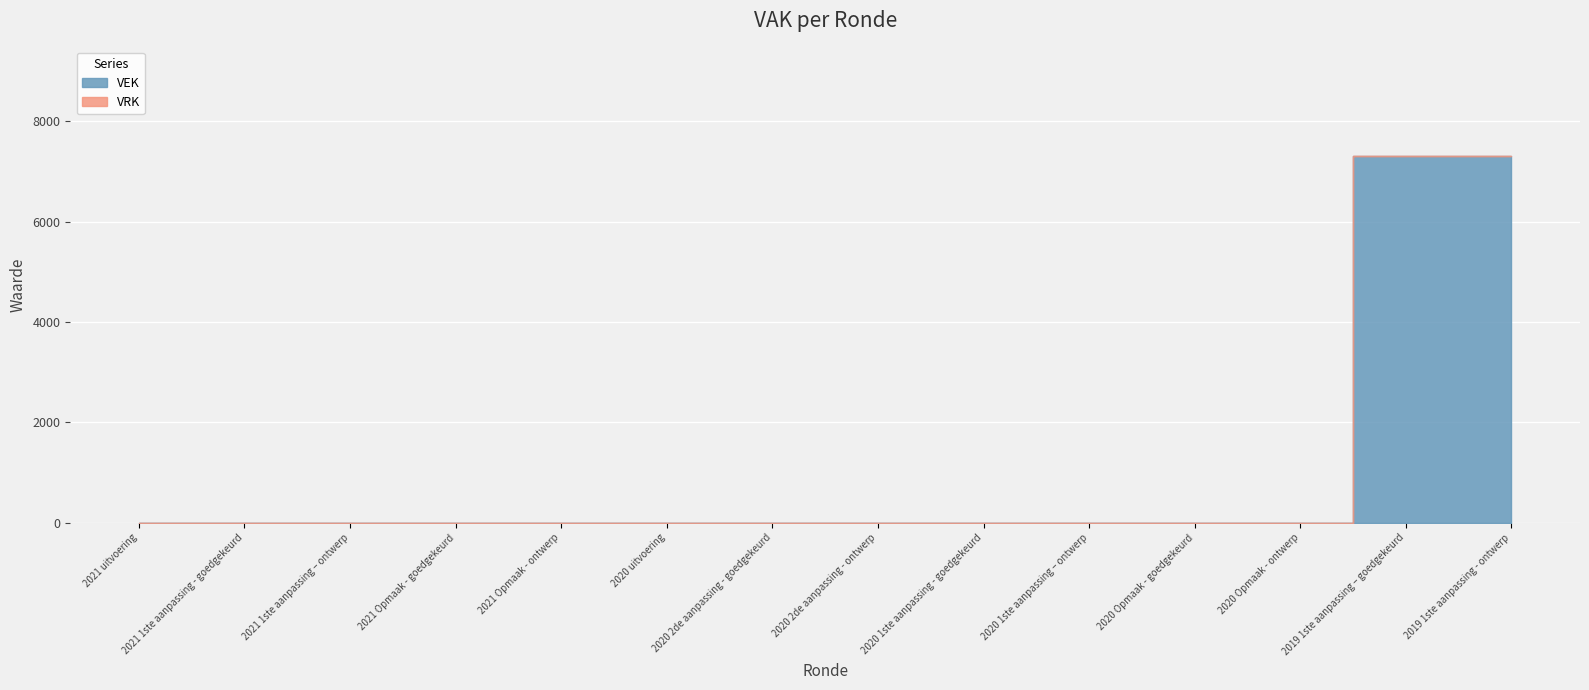

True or false: VEK has a value of 9724 at 2019 1ste aanpassing - ontwerp.

False